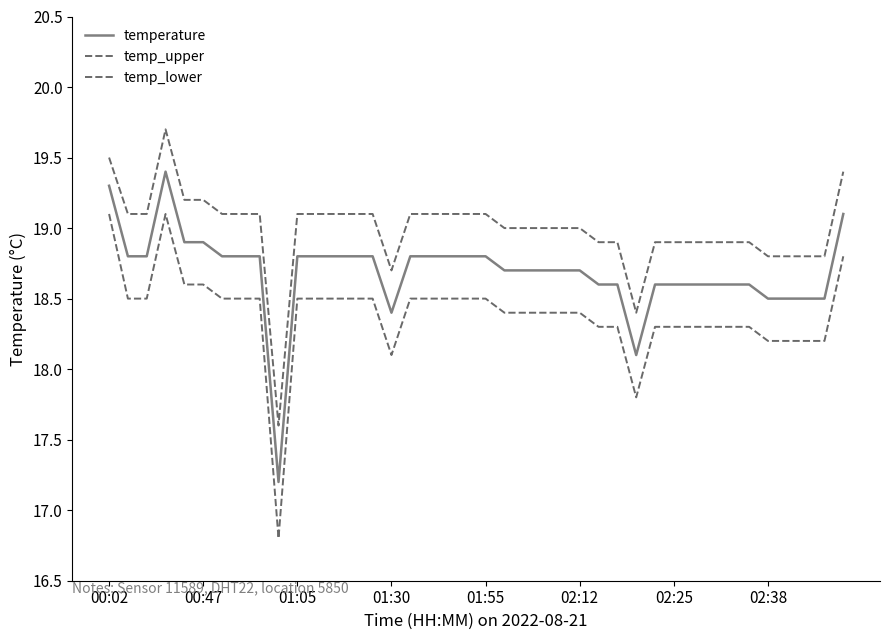

Reading left to right, extract all data points from this chart.

temperature: 19.3	18.8	18.8	19.4	18.9	18.9	18.8	18.8	18.8	17.2	18.8	18.8	18.8	18.8	18.8	18.4	18.8	18.8	18.8	18.8	18.8	18.7	18.7	18.7	18.7	18.7	18.6	18.6	18.1	18.6	18.6	18.6	18.6	18.6	18.6	18.5	18.5	18.5	18.5	19.1
temp_upper: 19.5	19.1	19.1	19.7	19.2	19.2	19.1	19.1	19.1	17.6	19.1	19.1	19.1	19.1	19.1	18.7	19.1	19.1	19.1	19.1	19.1	19.0	19.0	19.0	19.0	19.0	18.9	18.9	18.4	18.9	18.9	18.9	18.9	18.9	18.9	18.8	18.8	18.8	18.8	19.4
temp_lower: 19.1	18.5	18.5	19.1	18.6	18.6	18.5	18.5	18.5	16.8	18.5	18.5	18.5	18.5	18.5	18.1	18.5	18.5	18.5	18.5	18.5	18.4	18.4	18.4	18.4	18.4	18.3	18.3	17.8	18.3	18.3	18.3	18.3	18.3	18.3	18.2	18.2	18.2	18.2	18.8